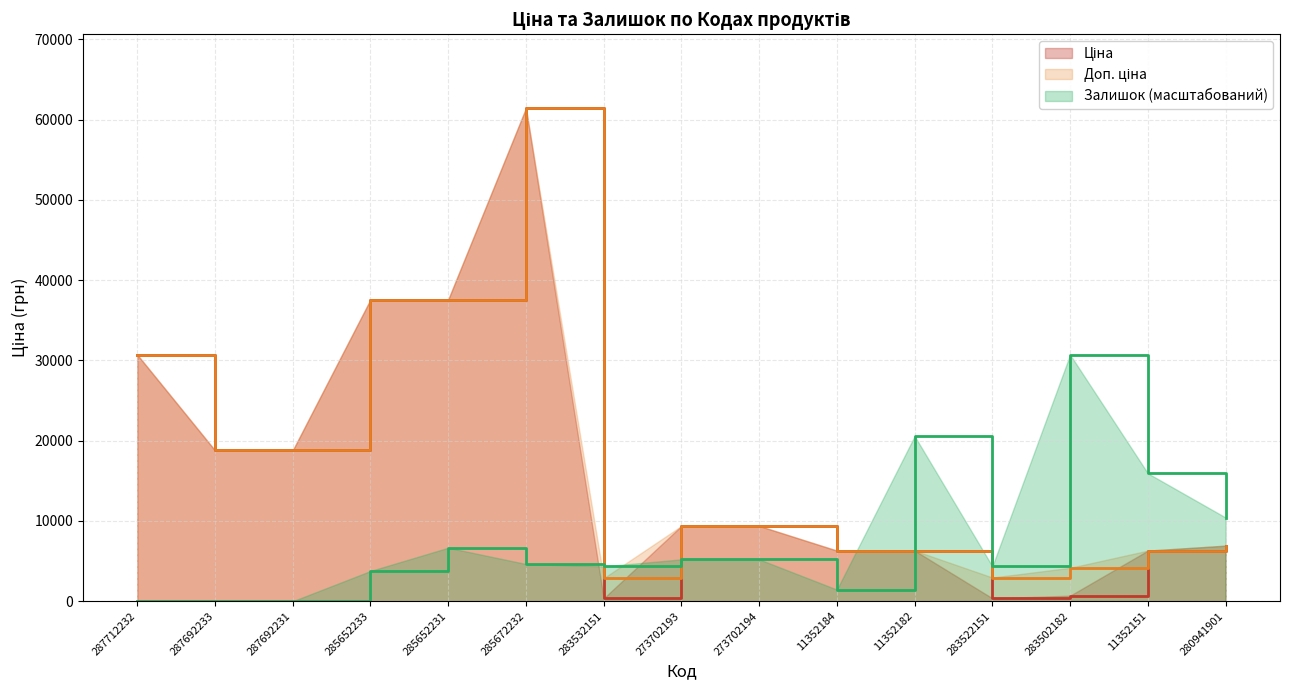

How many lines are shown in the chart?

3